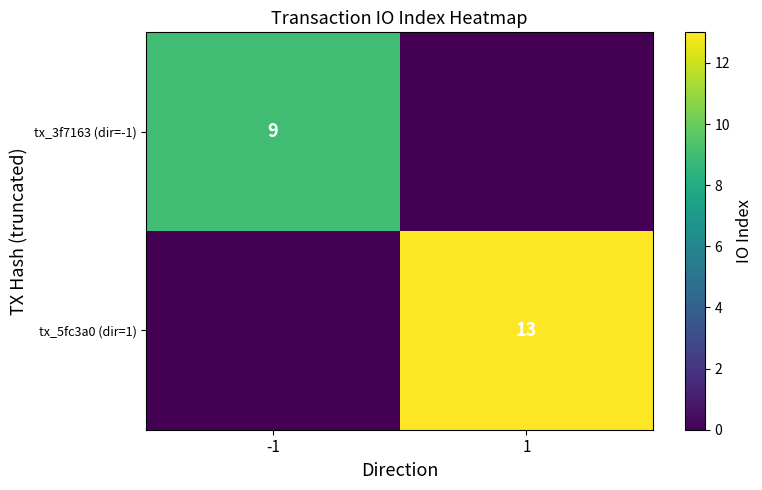

List the series in order of their peak value, highest first.

tx_5fc3a0 (dir=1), tx_3f7163 (dir=-1)